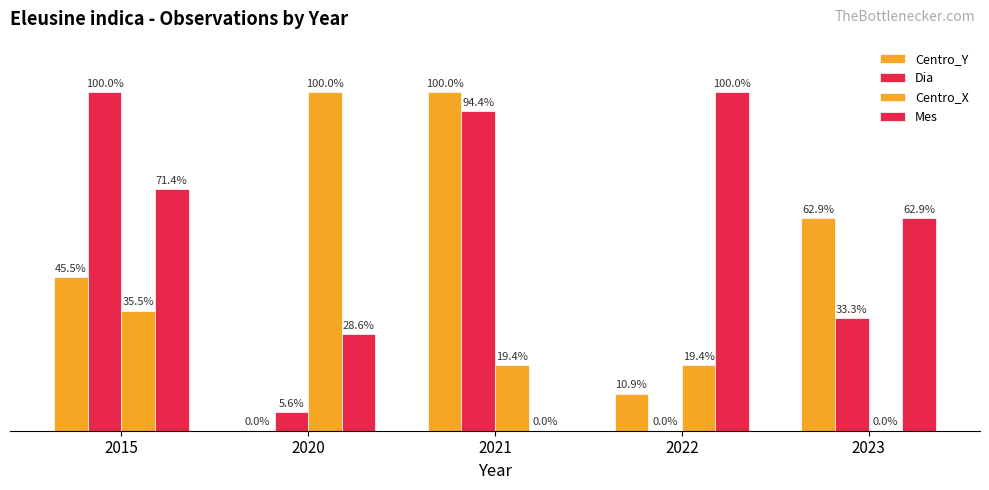

What is the highest value of the Mes series?

100.0